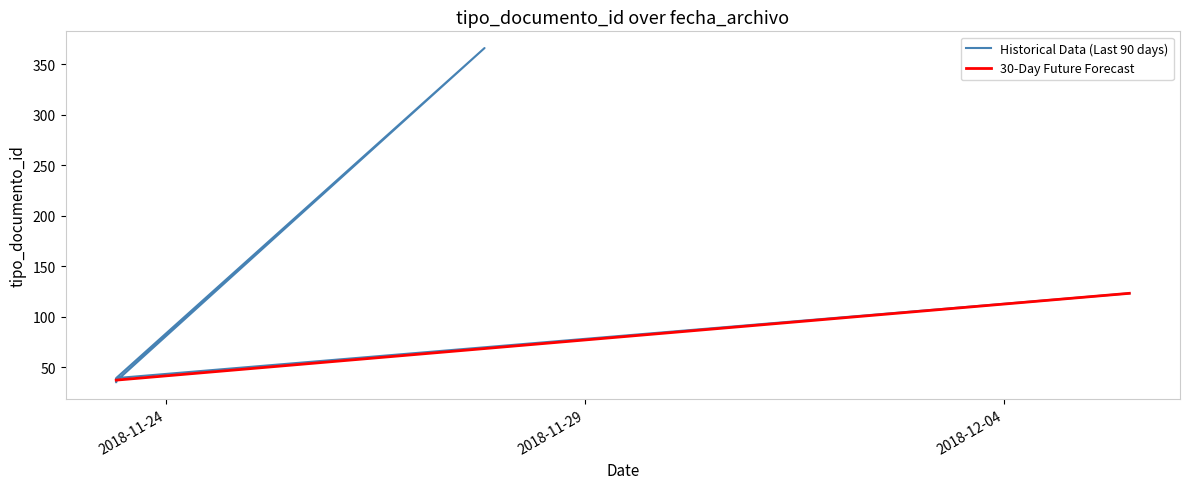

What are all the series names shown in the legend?

Historical Data (Last 90 days), 30-Day Future Forecast